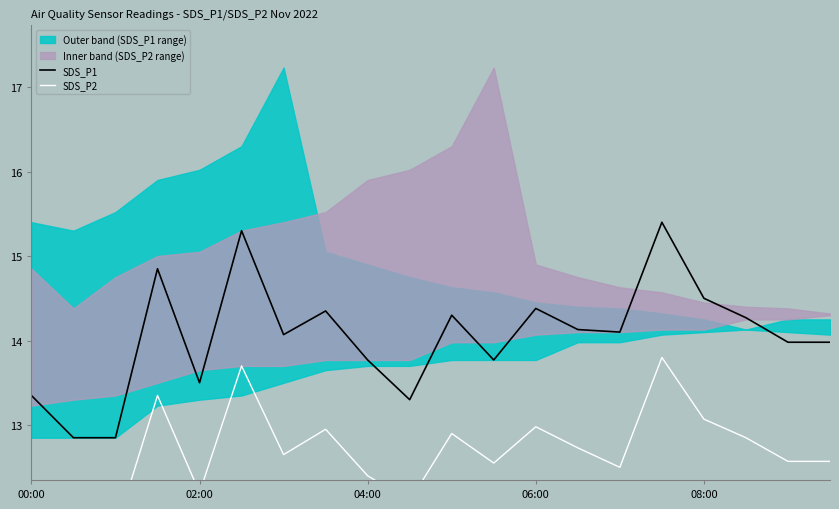

How many values in the SDS_P1 series are below 14?

9